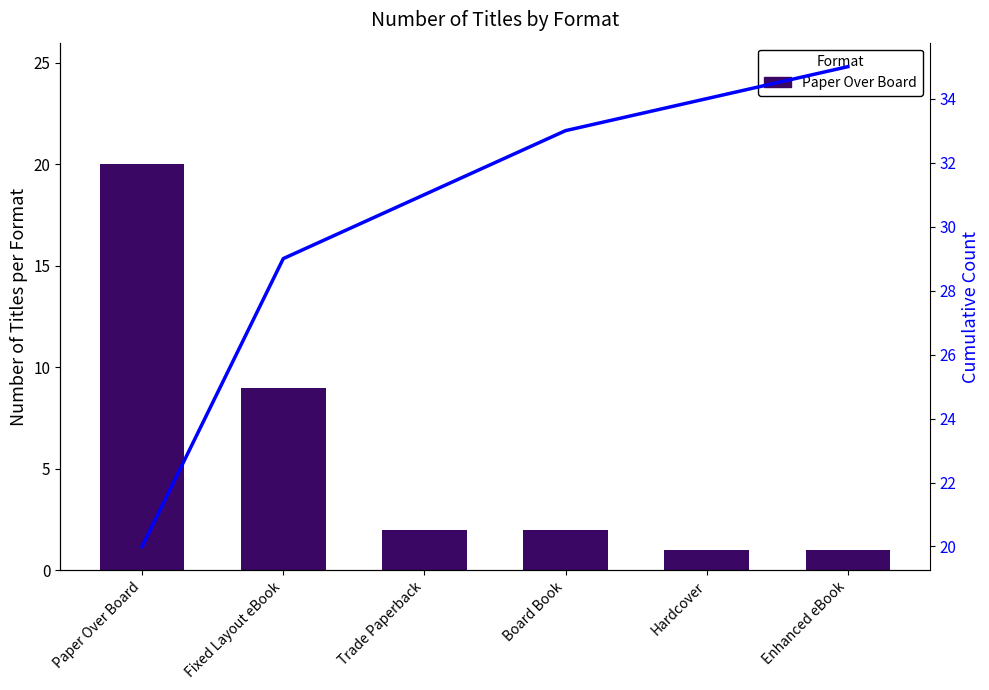

How many distinct data groups are displayed?

2